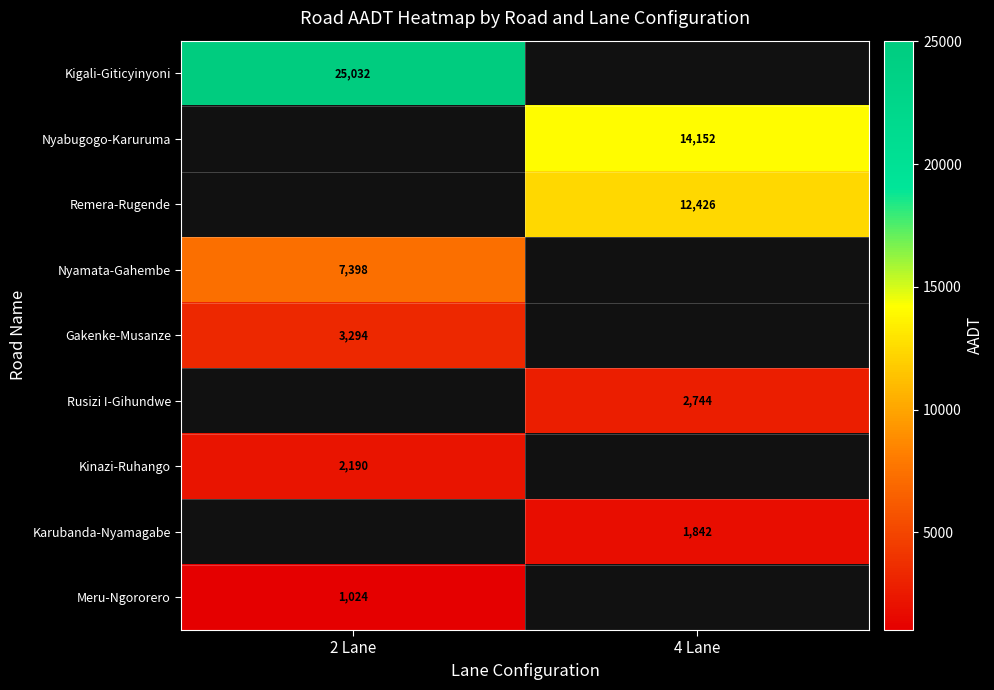

The value of Rusizi I-Gihundwe at 4 Lane is 1535. True or false?

False